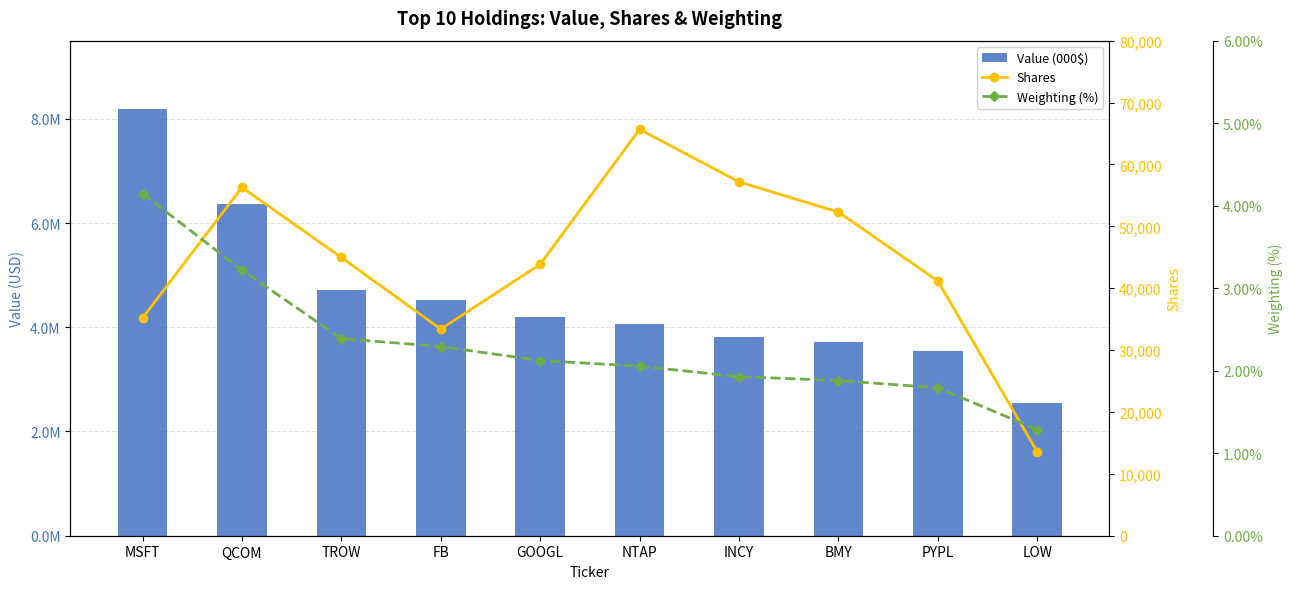

Does the chart contain any negative values?

No